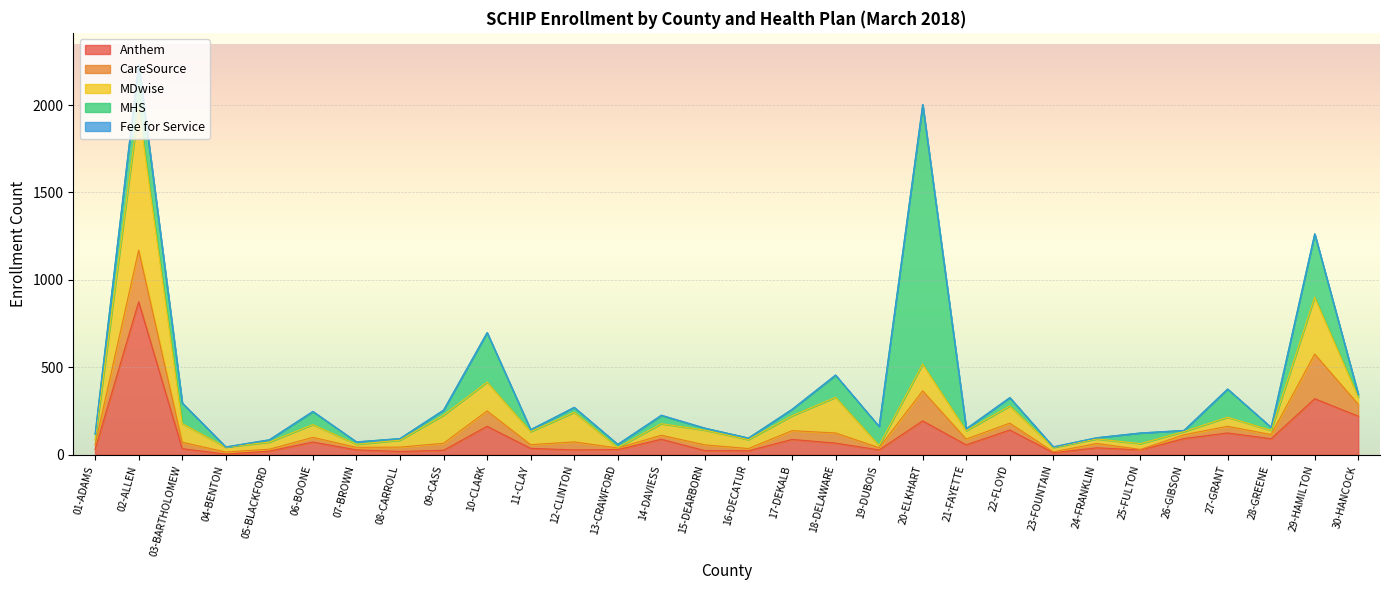

Reading left to right, transcribe all the data shown in this chart.

Anthem: 01-ADAMS=31	02-ALLEN=875	03-BARTHOLOMEW=35	04-BENTON=4	05-BLACKFORD=21	06-BOONE=73	07-BROWN=28	08-CARROLL=19	09-CASS=26	10-CLARK=163	11-CLAY=37	12-CLINTON=28	13-CRAWFORD=30	14-DAVIESS=89	15-DEARBORN=24	16-DECATUR=23	17-DEKALB=88	18-DELAWARE=67	19-DUBOIS=28	20-ELKHART=194	21-FAYETTE=57	22-FLOYD=142	23-FOUNTAIN=12	24-FRANKLIN=40	25-FULTON=28	26-GIBSON=93	27-GRANT=125	28-GREENE=92	29-HAMILTON=321	30-HANCOCK=221
CareSource: 01-ADAMS=26	02-ALLEN=295	03-BARTHOLOMEW=37	04-BENTON=12	05-BLACKFORD=11	06-BOONE=27	07-BROWN=15	08-CARROLL=25	09-CASS=40	10-CLARK=88	11-CLAY=21	12-CLINTON=46	13-CRAWFORD=9	14-DAVIESS=23	15-DEARBORN=33	16-DECATUR=13	17-DEKALB=50	18-DELAWARE=58	19-DUBOIS=13	20-ELKHART=172	21-FAYETTE=33	22-FLOYD=39	23-FOUNTAIN=5	24-FRANKLIN=25	25-FULTON=3	26-GIBSON=22	27-GRANT=38	28-GREENE=24	29-HAMILTON=255	30-HANCOCK=68
MDwise: 01-ADAMS=29	02-ALLEN=816	03-BARTHOLOMEW=107	04-BENTON=28	05-BLACKFORD=41	06-BOONE=73	07-BROWN=17	08-CARROLL=40	09-CASS=161	10-CLARK=165	11-CLAY=75	12-CLINTON=169	13-CRAWFORD=3	14-DAVIESS=66	15-DEARBORN=84	16-DECATUR=51	17-DEKALB=85	18-DELAWARE=204	19-DUBOIS=13	20-ELKHART=153	21-FAYETTE=48	22-FLOYD=98	23-FOUNTAIN=25	24-FRANKLIN=26	25-FULTON=33	26-GIBSON=18	27-GRANT=52	28-GREENE=24	29-HAMILTON=326	30-HANCOCK=41
MHS: 01-ADAMS=31	02-ALLEN=246	03-BARTHOLOMEW=118	04-BENTON=1	05-BLACKFORD=13	06-BOONE=73	07-BROWN=14	08-CARROLL=9	09-CASS=28	10-CLARK=282	11-CLAY=11	12-CLINTON=27	13-CRAWFORD=18	14-DAVIESS=46	15-DEARBORN=11	16-DECATUR=9	17-DEKALB=37	18-DELAWARE=125	19-DUBOIS=108	20-ELKHART=1483	21-FAYETTE=11	22-FLOYD=48	23-FOUNTAIN=3	24-FRANKLIN=7	25-FULTON=61	26-GIBSON=6	27-GRANT=161	28-GREENE=17	29-HAMILTON=361	30-HANCOCK=16
Fee for Service: 01-ADAMS=1	02-ALLEN=2	03-BARTHOLOMEW=0	04-BENTON=0	05-BLACKFORD=0	06-BOONE=3	07-BROWN=0	08-CARROLL=0	09-CASS=1	10-CLARK=1	11-CLAY=0	12-CLINTON=2	13-CRAWFORD=0	14-DAVIESS=3	15-DEARBORN=1	16-DECATUR=0	17-DEKALB=0	18-DELAWARE=3	19-DUBOIS=0	20-ELKHART=1	21-FAYETTE=0	22-FLOYD=0	23-FOUNTAIN=1	24-FRANKLIN=0	25-FULTON=0	26-GIBSON=1	27-GRANT=0	28-GREENE=0	29-HAMILTON=1	30-HANCOCK=0